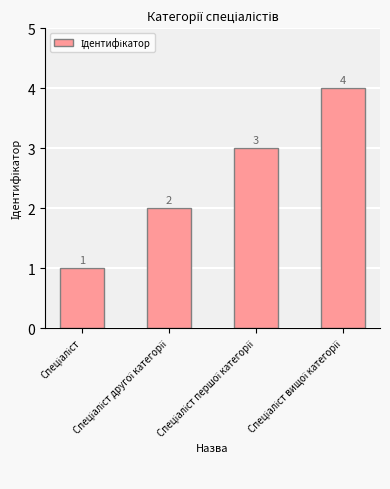

Count the values in the range 2 to 4.

3